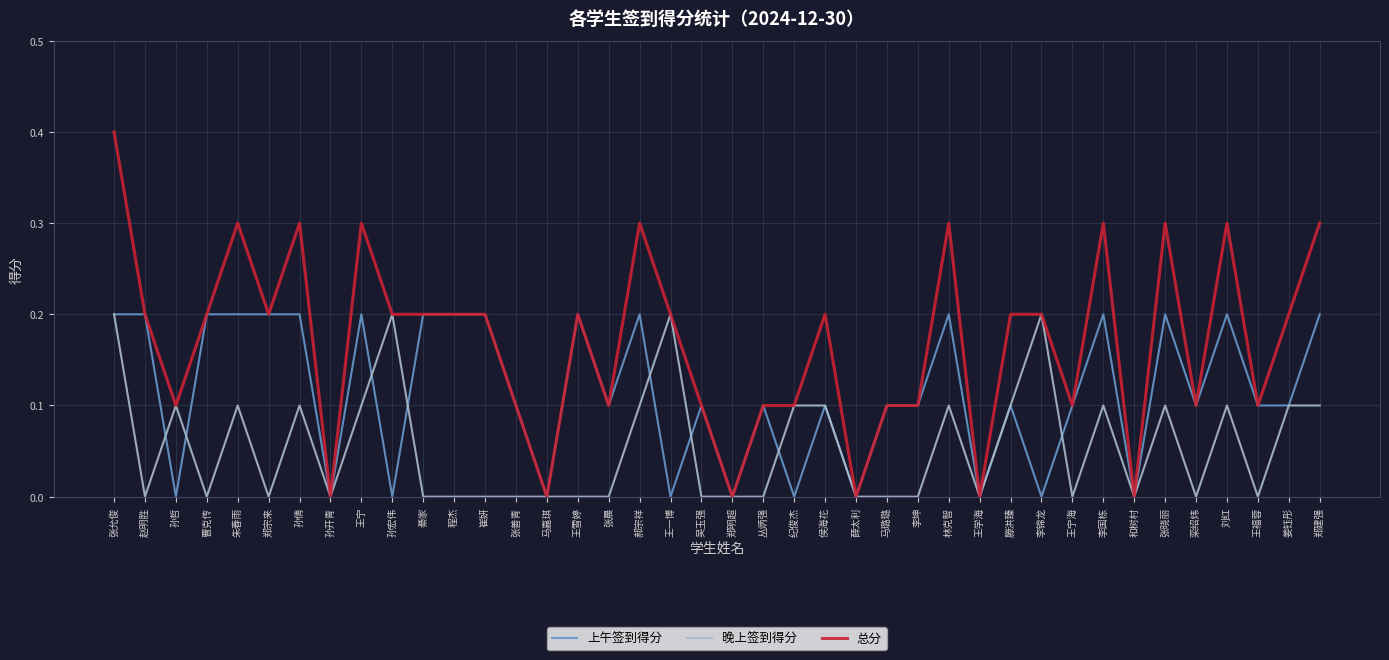

Rank the series by their average value, from lowest to highest.

晚上签到得分, 上午签到得分, 总分